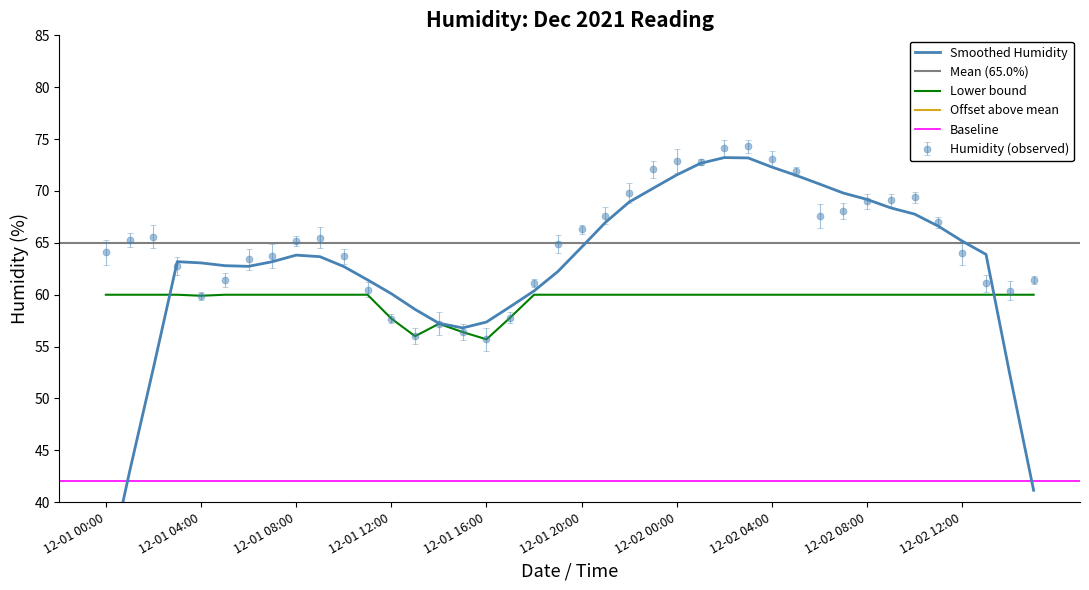

Reading right to left, transcribe all the data shown in this chart.

2021-12-02 15:00=61.4	2021-12-02 14:00=60.4	2021-12-02 13:00=61.1	2021-12-02 12:00=64.0	2021-12-02 11:00=67.0	2021-12-02 10:00=69.4	2021-12-02 09:00=69.1	2021-12-02 08:00=69.0	2021-12-02 07:00=68.1	2021-12-02 06:00=67.6	2021-12-02 05:00=71.9	2021-12-02 04:00=73.1	2021-12-02 03:00=74.3	2021-12-02 02:00=74.1	2021-12-02 01:00=72.8	2021-12-02 00:00=72.9	2021-12-01 23:00=72.1	2021-12-01 22:00=69.8	2021-12-01 21:00=67.6	2021-12-01 20:00=66.3	2021-12-01 19:00=64.9	2021-12-01 18:00=61.1	2021-12-01 17:00=57.8	2021-12-01 16:00=55.7	2021-12-01 15:00=56.4	2021-12-01 14:00=57.2	2021-12-01 13:00=56.0	2021-12-01 12:00=57.7	2021-12-01 11:00=60.5	2021-12-01 10:00=63.7	2021-12-01 09:00=65.5	2021-12-01 08:00=65.2	2021-12-01 07:00=63.7	2021-12-01 06:00=63.4	2021-12-01 05:00=61.4	2021-12-01 04:00=59.9	2021-12-01 03:00=62.8	2021-12-01 02:00=65.6	2021-12-01 01:00=65.3	2021-12-01 00:00=64.1